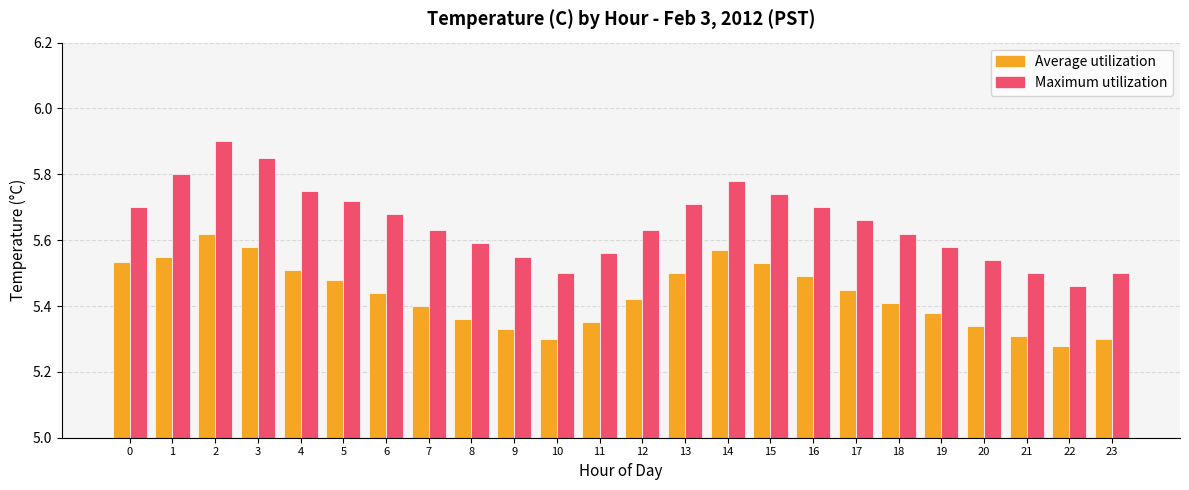

What is the difference between the maximum and minimum values in the Maximum utilization series?

0.4